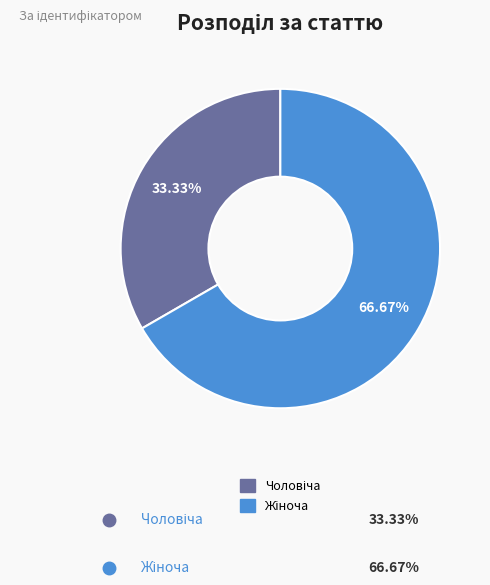

Is there a majority slice in this chart?

Yes